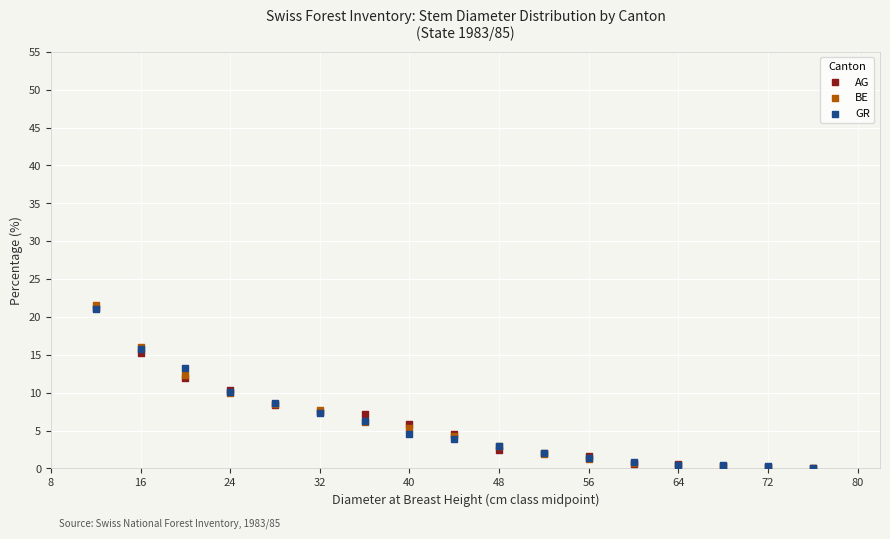

What are all the series names shown in the legend?

AG, BE, GR